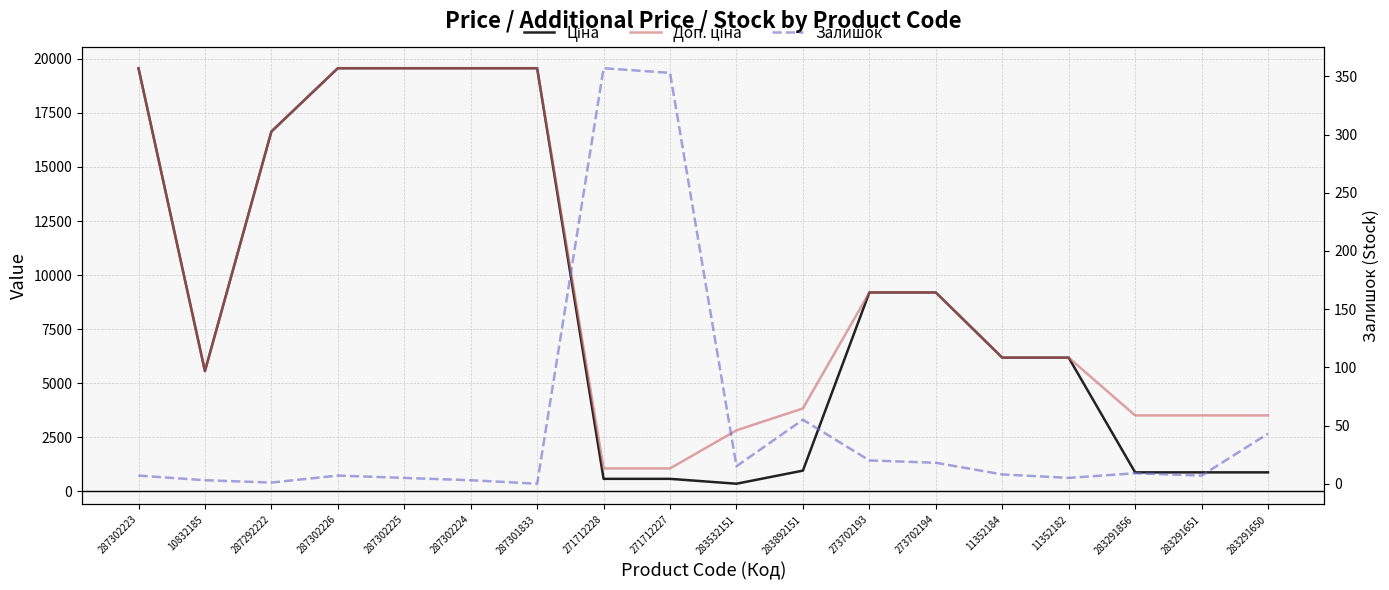

Reading right to left, what are all the values shown in this chart?

Ціна: 878.0	878.0	878.0	6182.6	6182.6	9196.3	9196.3	958.4	352.6	578.1	578.1	19564.9	19564.9	19564.9	19564.9	16636.8	5560.3	19564.9
Доп. ціна: 3511.9	3511.9	3511.9	6182.6	6182.6	9196.3	9196.3	3833.8	2821.2	1060.0	1060.0	19564.9	19564.9	19564.9	19564.9	16636.8	5560.3	19564.9
Залишок: 43.0	7.0	9.0	5.0	8.0	18.0	20.0	55.0	15.0	353.0	357.0	0.0	3.0	5.0	7.0	1.0	3.0	7.0